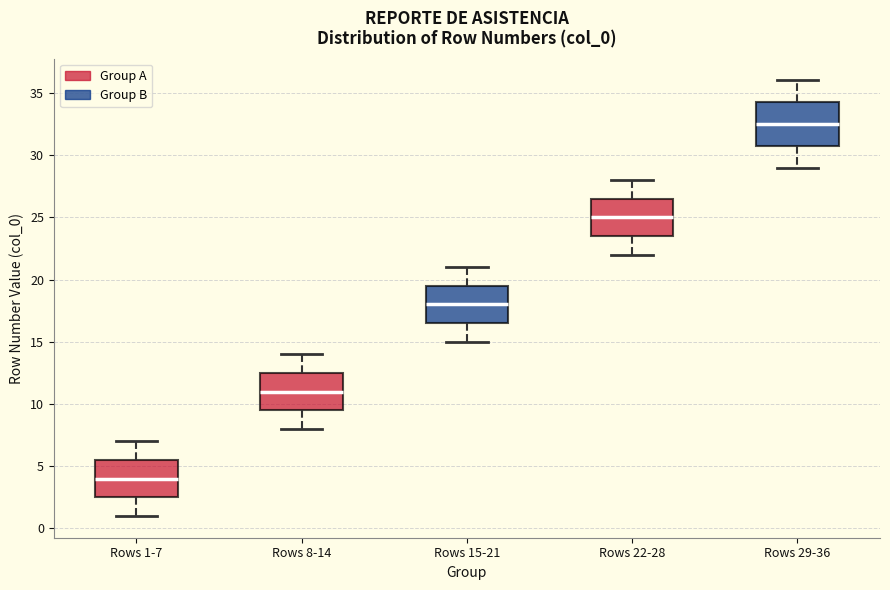

Where is the upper edge of the box for Rows 22-28 on the y-axis? The values are not printed on the chart, so give them approximately, as read against the axis.

26.5